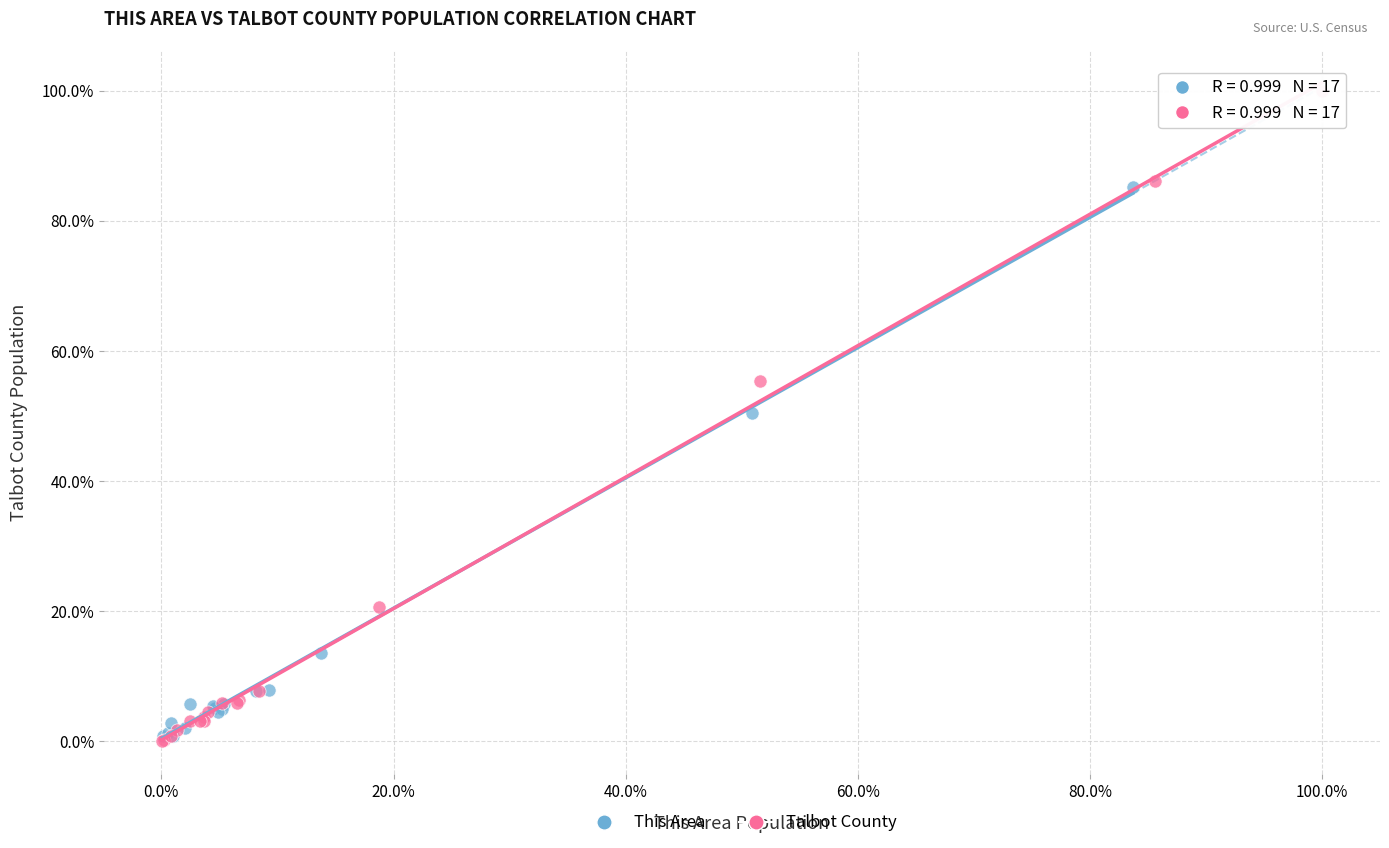

What are all the series names shown in the legend?

This Area, Talbot County